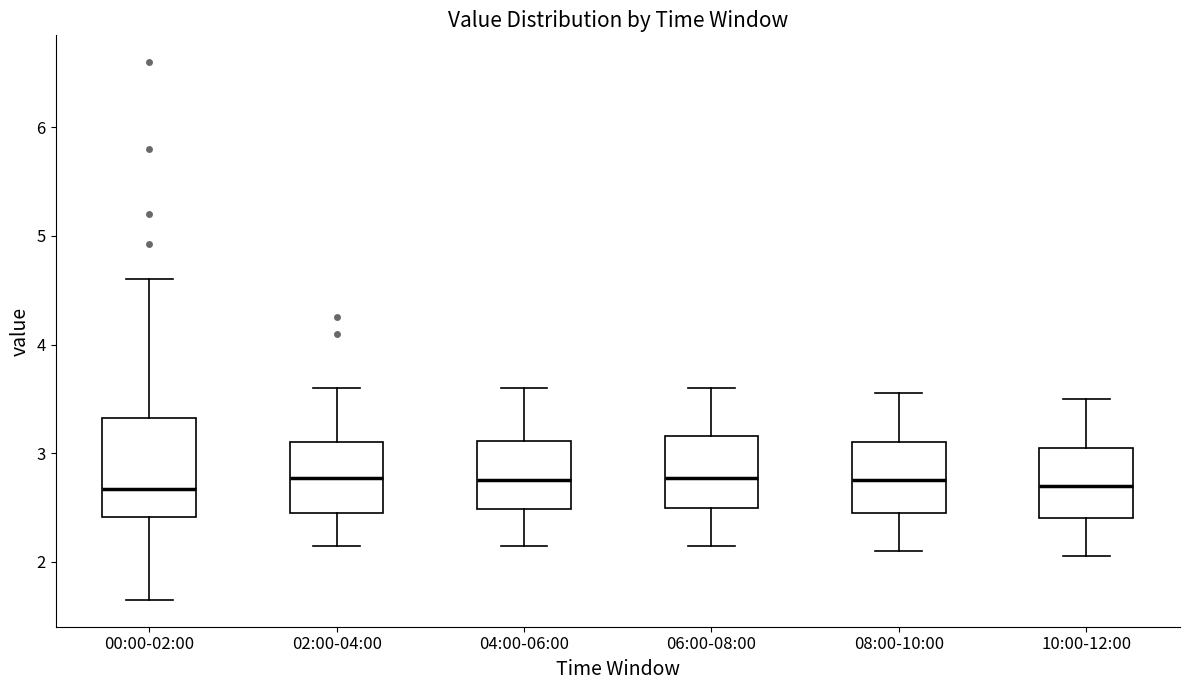

Which box is the tallest, from its lower edge to its upper edge?

00:00-02:00